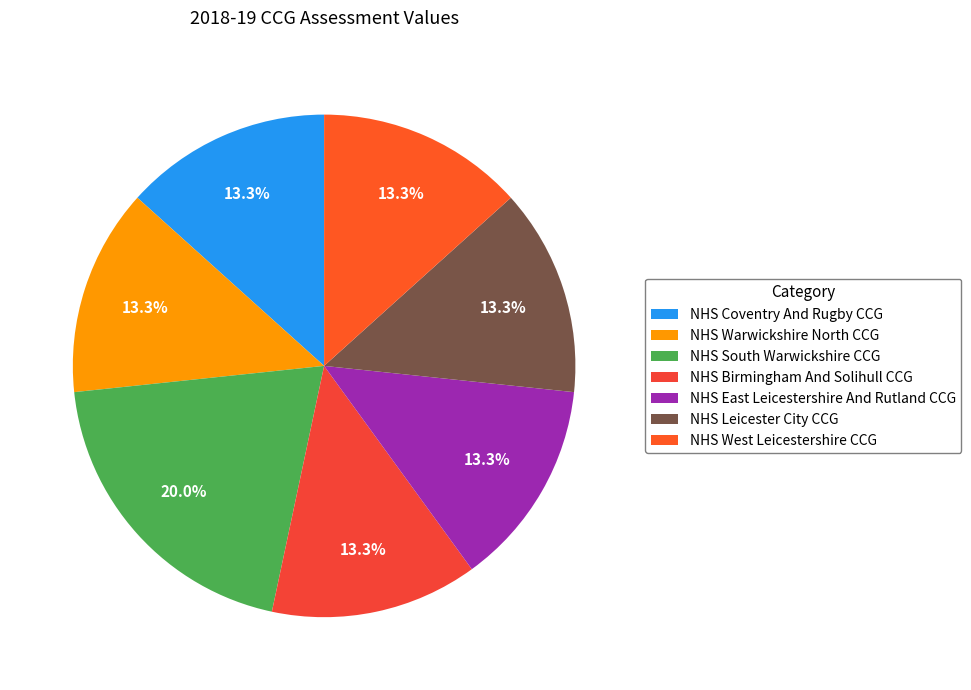

Which slice is the smallest?

NHS Coventry And Rugby CCG